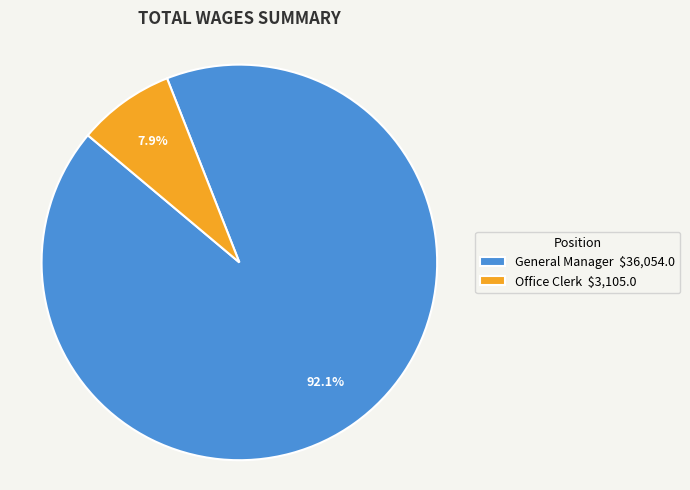

How many slices are in this pie chart?

2